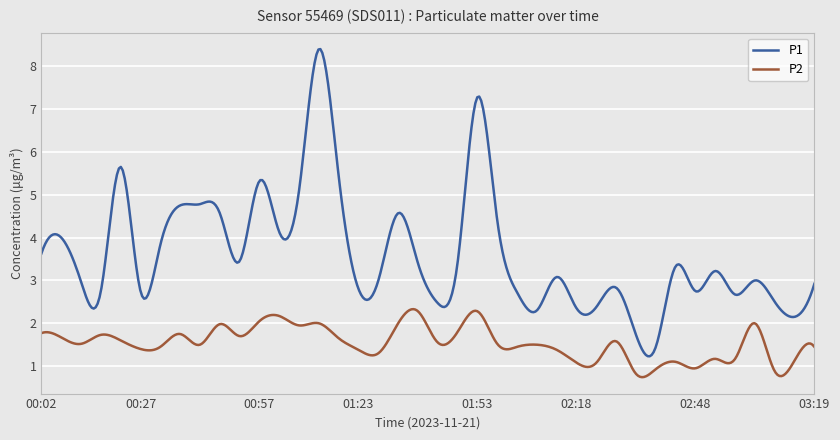

What is the smallest value displayed?

0.7